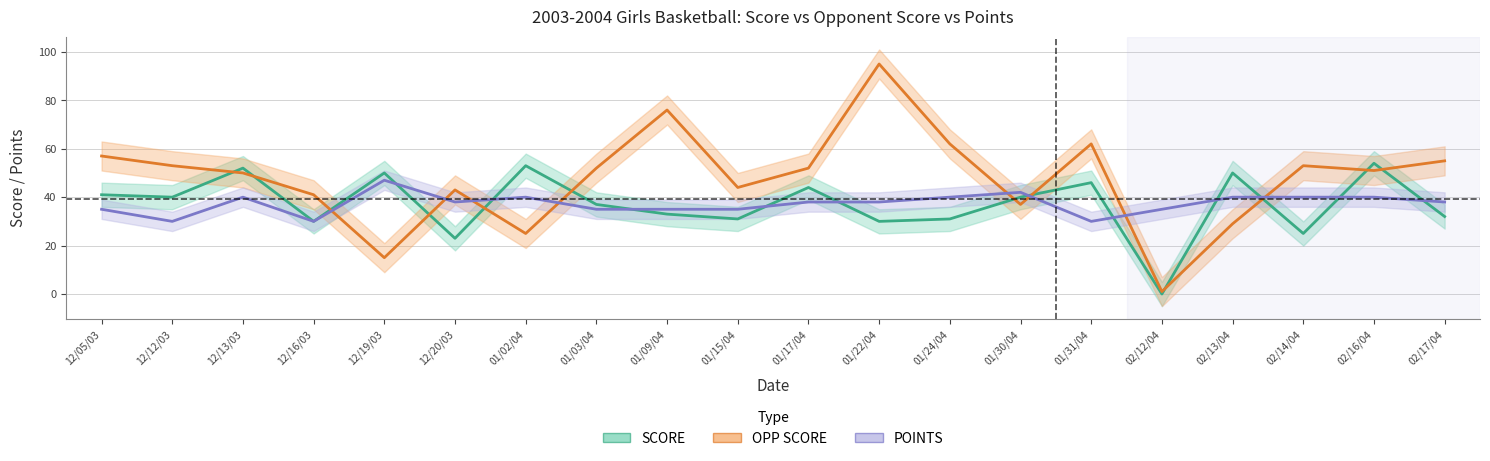

What is the spread (max minus min) of values at 01/30/04?

5